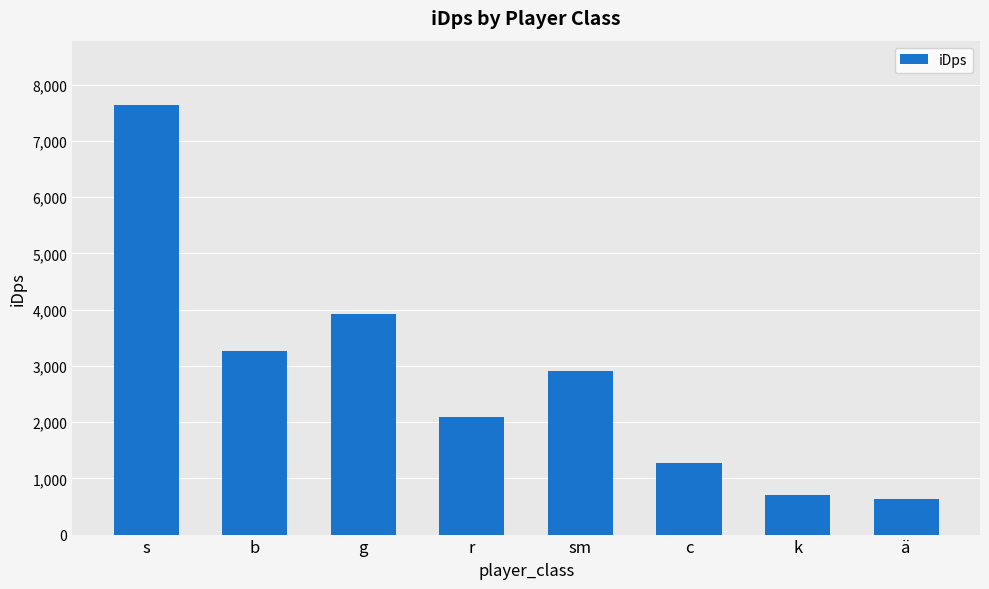

Reading left to right, transcribe all the data shown in this chart.

s=7639.7	b=3257.3	g=3924.8	r=2082.9	sm=2902.7	c=1273.7	k=705.8	ä=628.6